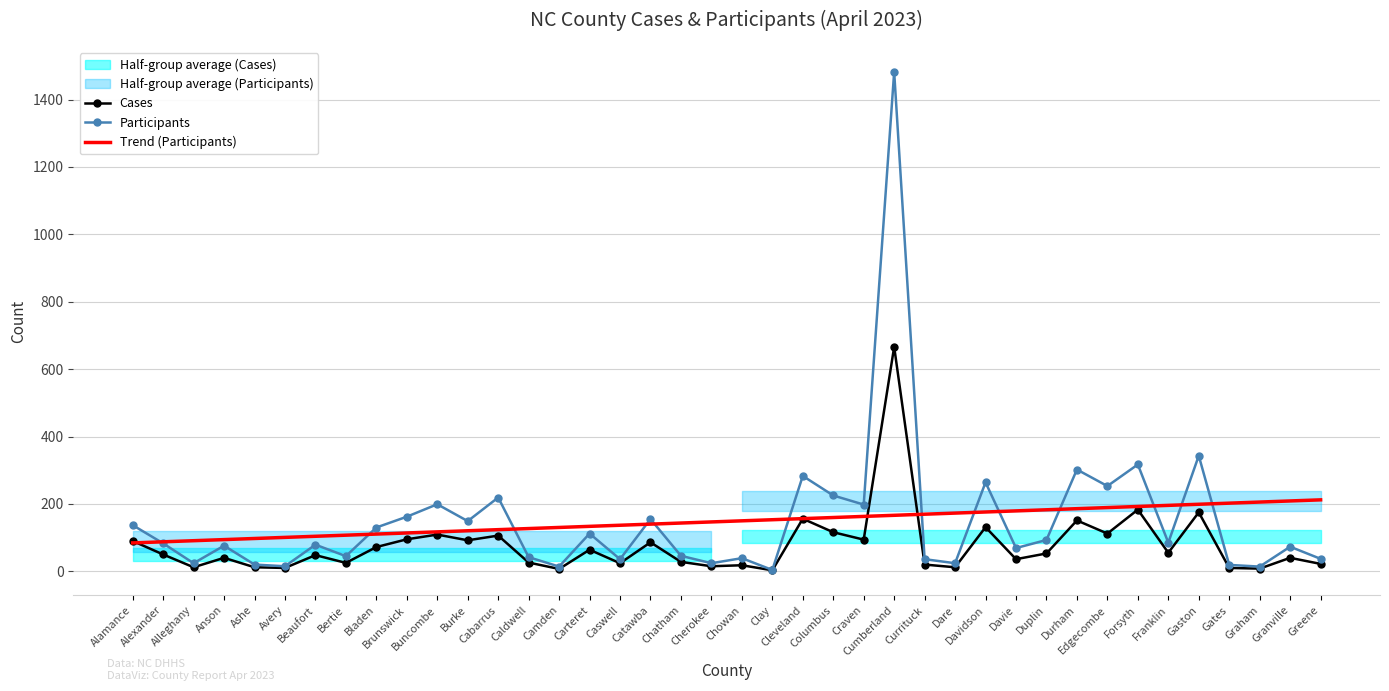

True or false: Trend (Participants) has more than 0 interior local peaks.

False